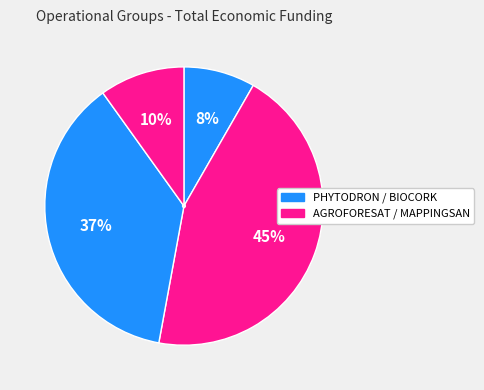

Which category has the biggest portion of the pie?

AGROFORESAT